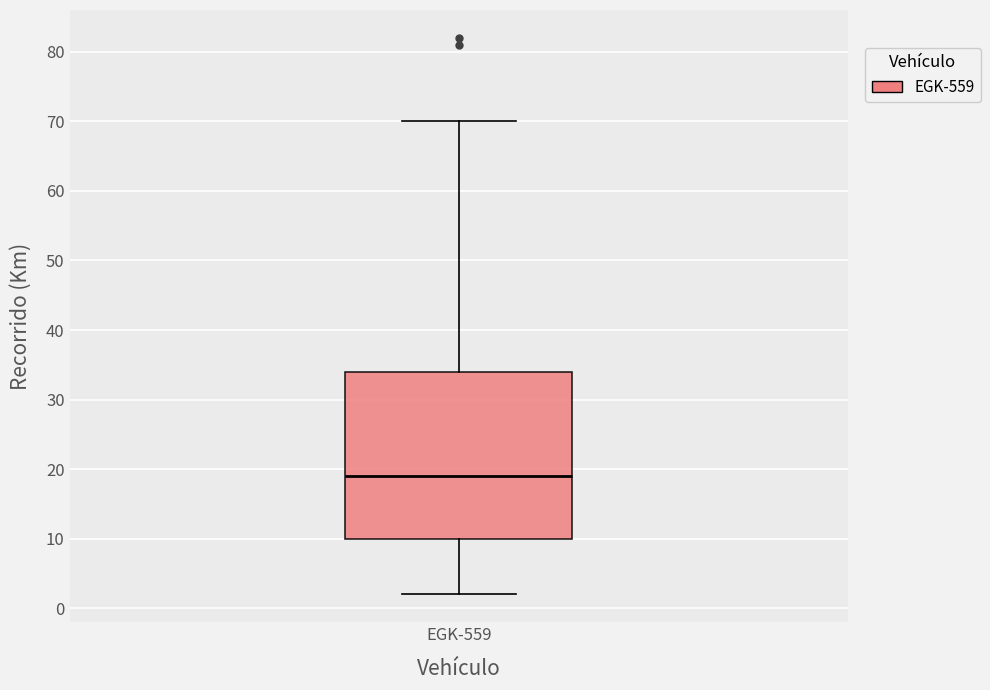

Read this box plot against the y-axis: the position of the median line, the range covered by the box, and the ends of both whiskers. The values are not printed on the chart, so give them approximately, as read against the axis.

median 19, box 10 to 34, whiskers 2 to 70